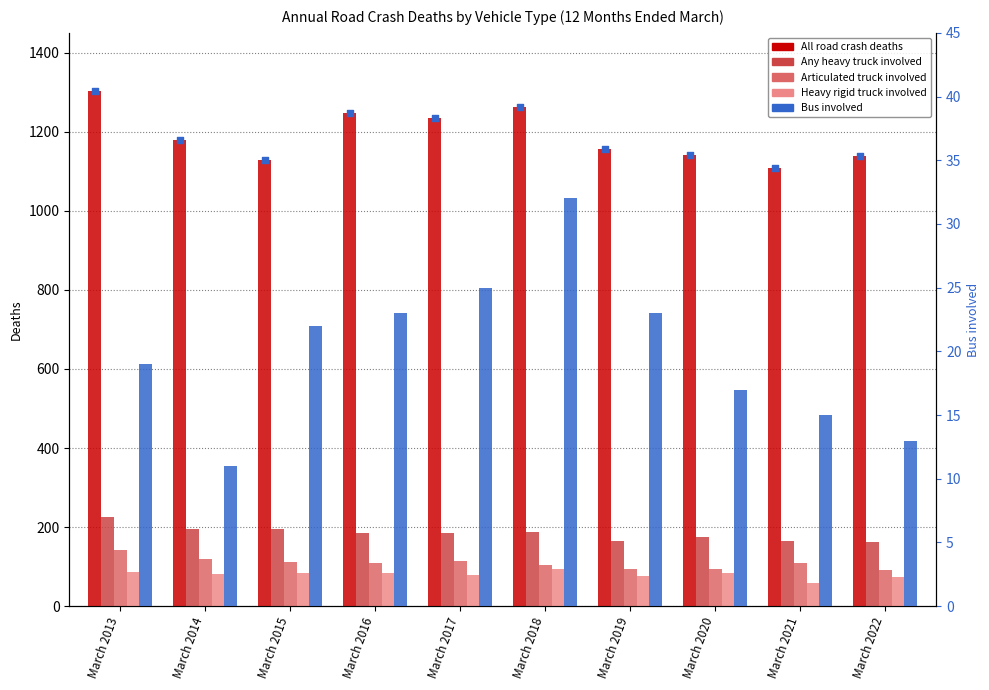

Which series contains the highest Y value?

All road crash deaths